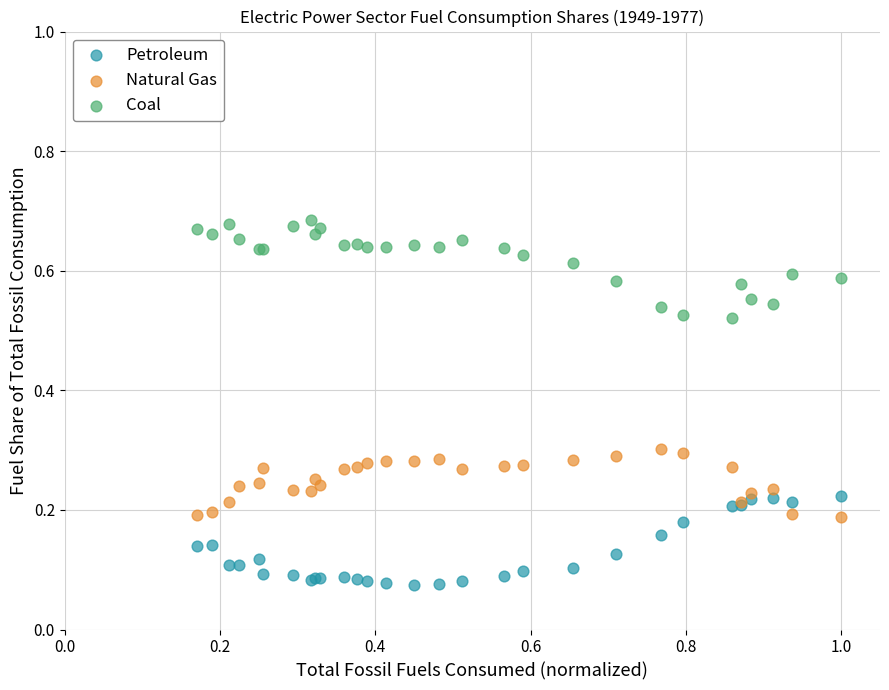

Which series contains the highest Y value?

Coal